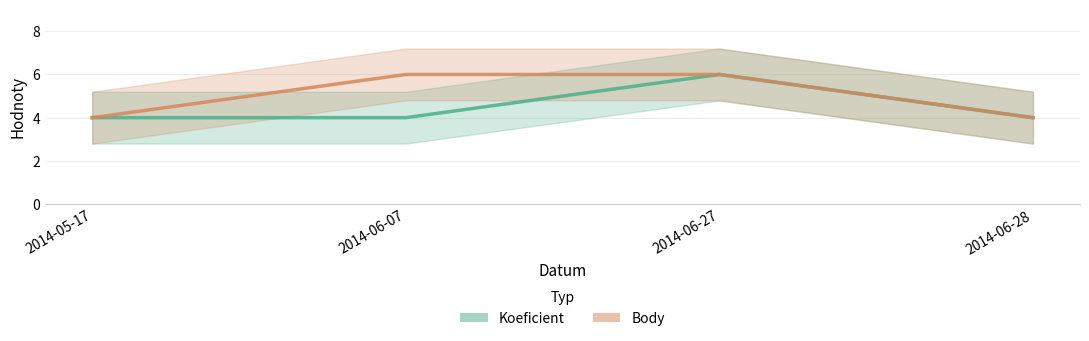

How many values in the Koeficient series exceed 4?

1